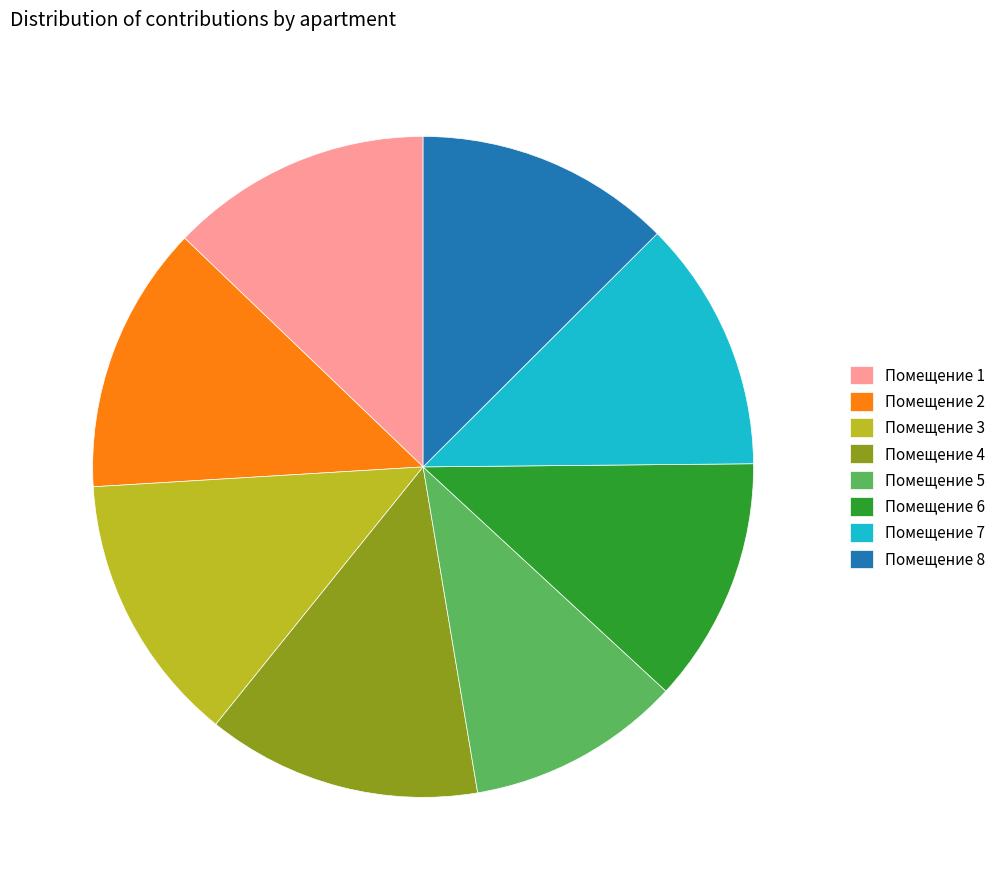

How many slices are in this pie chart?

8